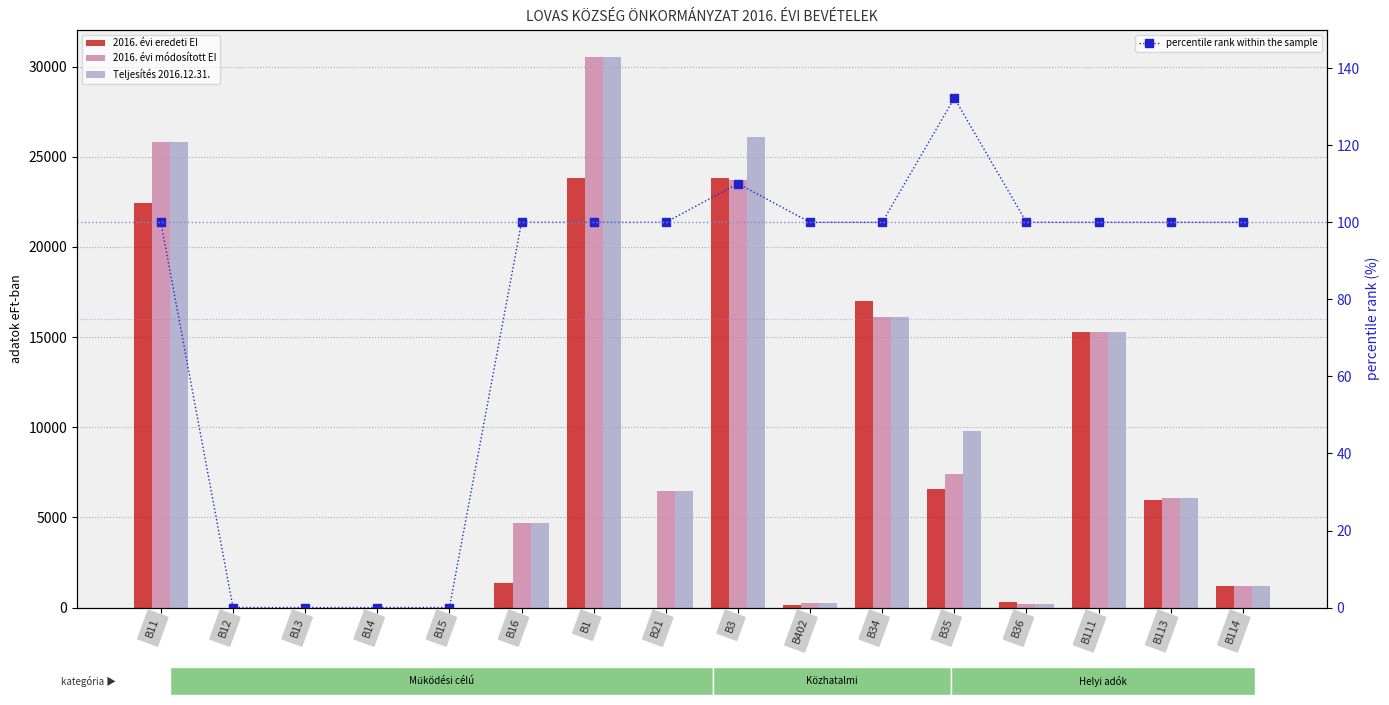

Which category has the highest value in the Teljesítés 2016.12.31. series?

B1